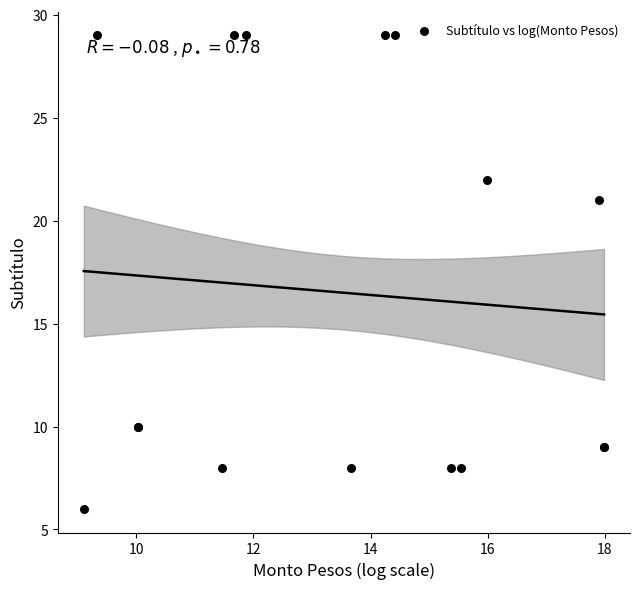

What Y value in the scatter plot is closest to 17?

21